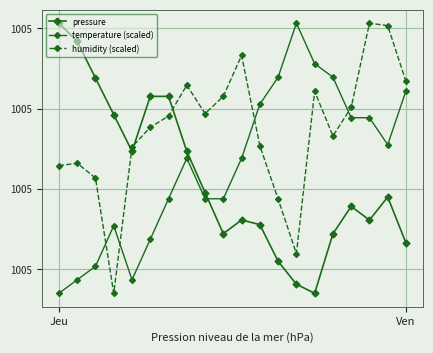

Which series has the widest spread of values?

pressure